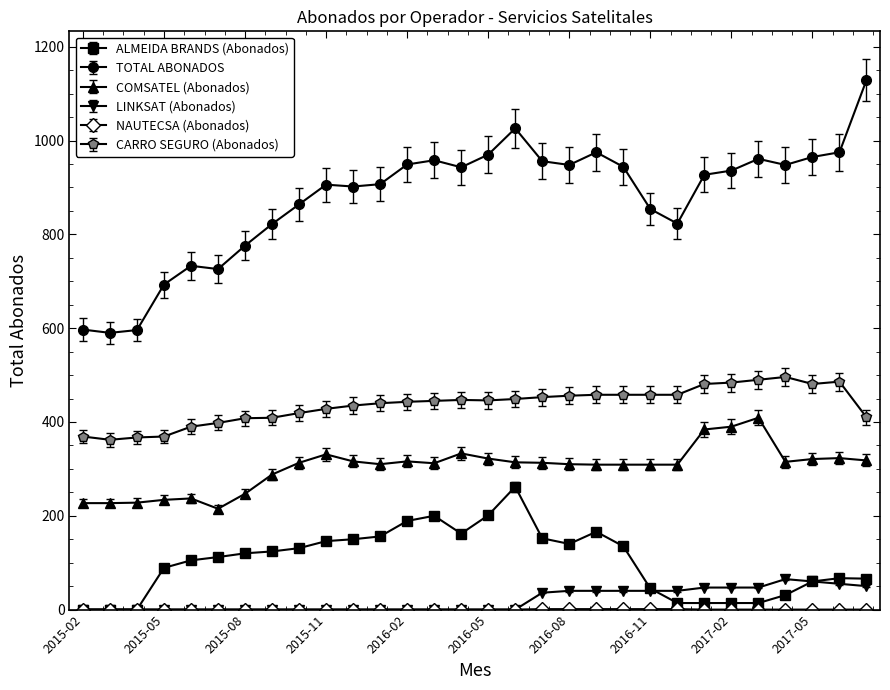

Does the chart have visible grid lines?

No